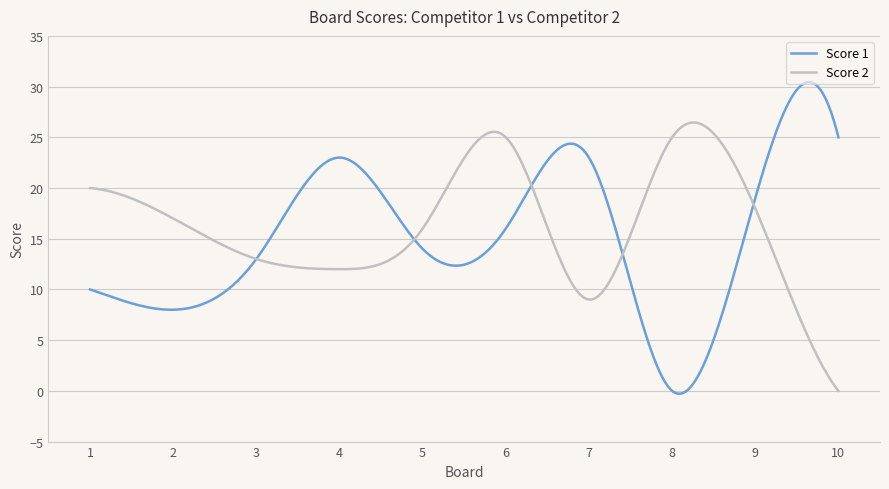

What is the highest value of the Score 1 series?

30.4